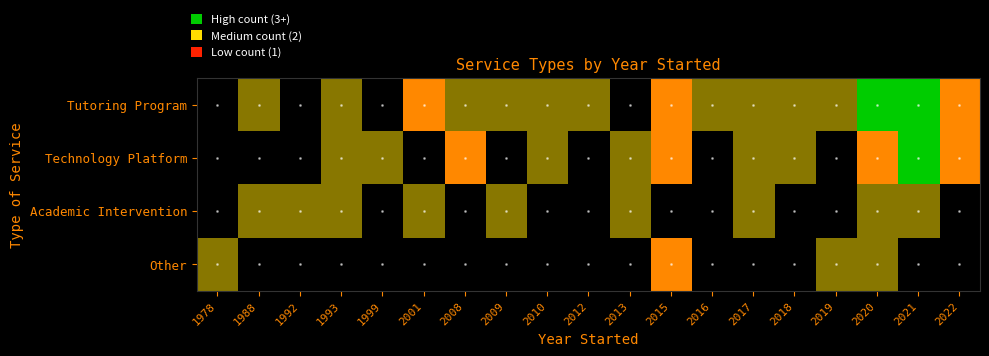

Between 1988 and 2016, which is larger?

1988